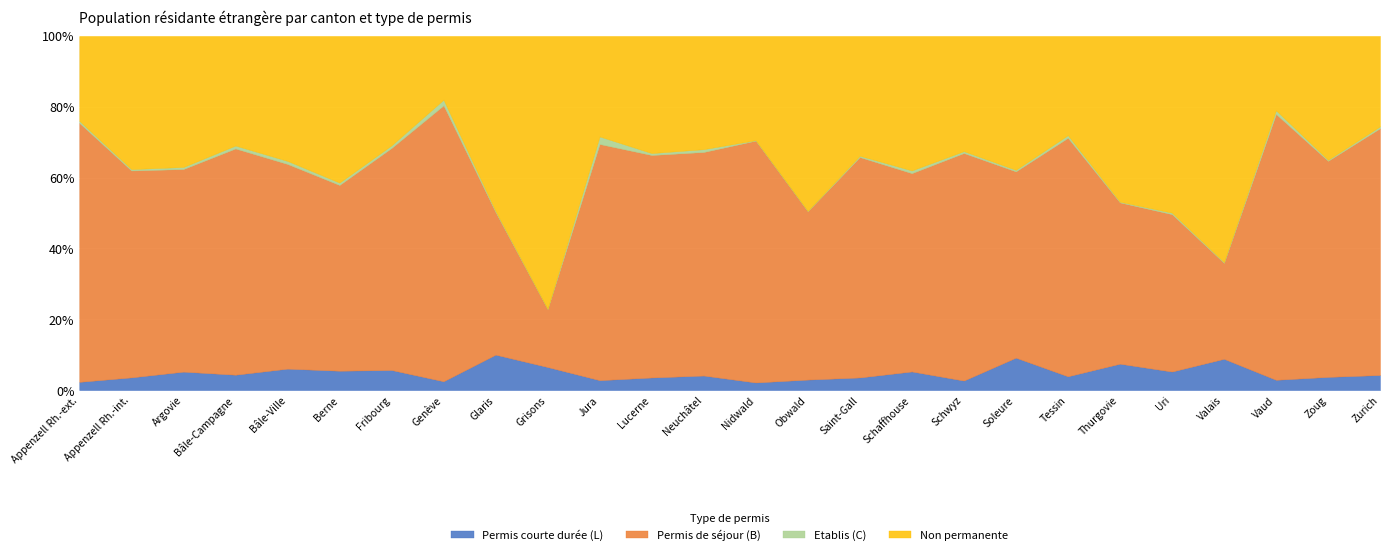

At which label does Etablis (C) first exceed 28?

Argovie